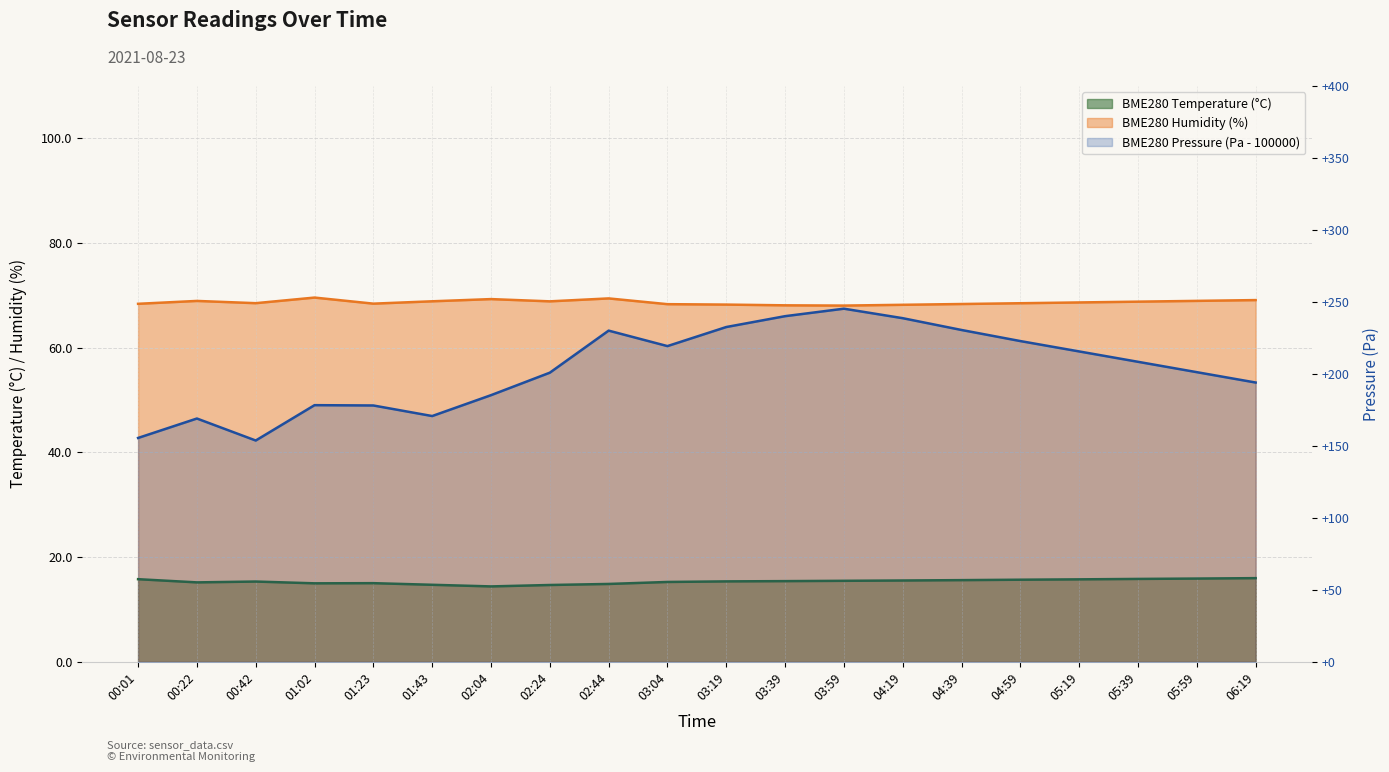

What position from the left is 03:19?

11